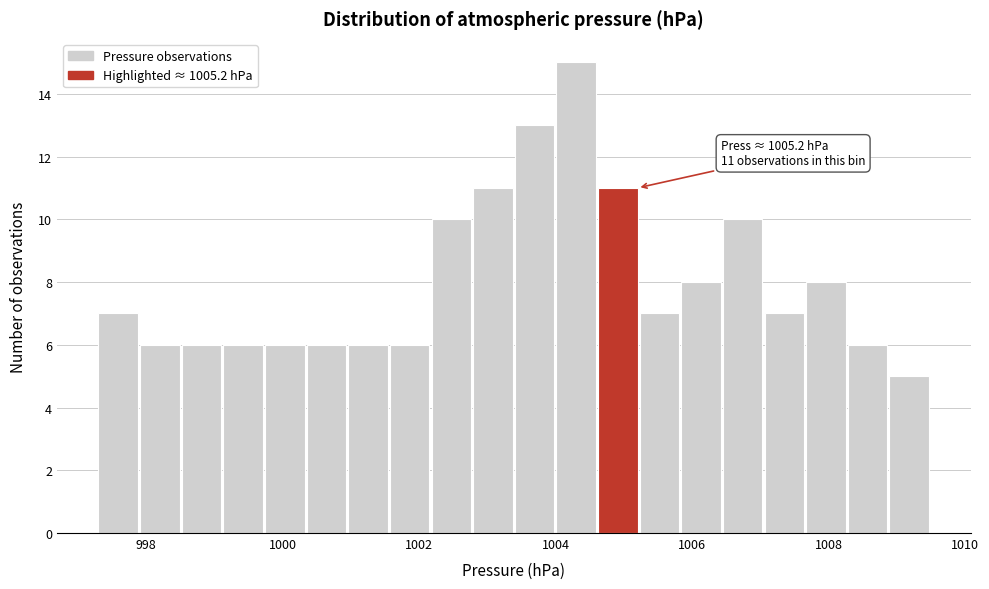

Around what value on the x-axis is the tallest bar? Give the approximate position of its centre, as read against the axis.

1004.2